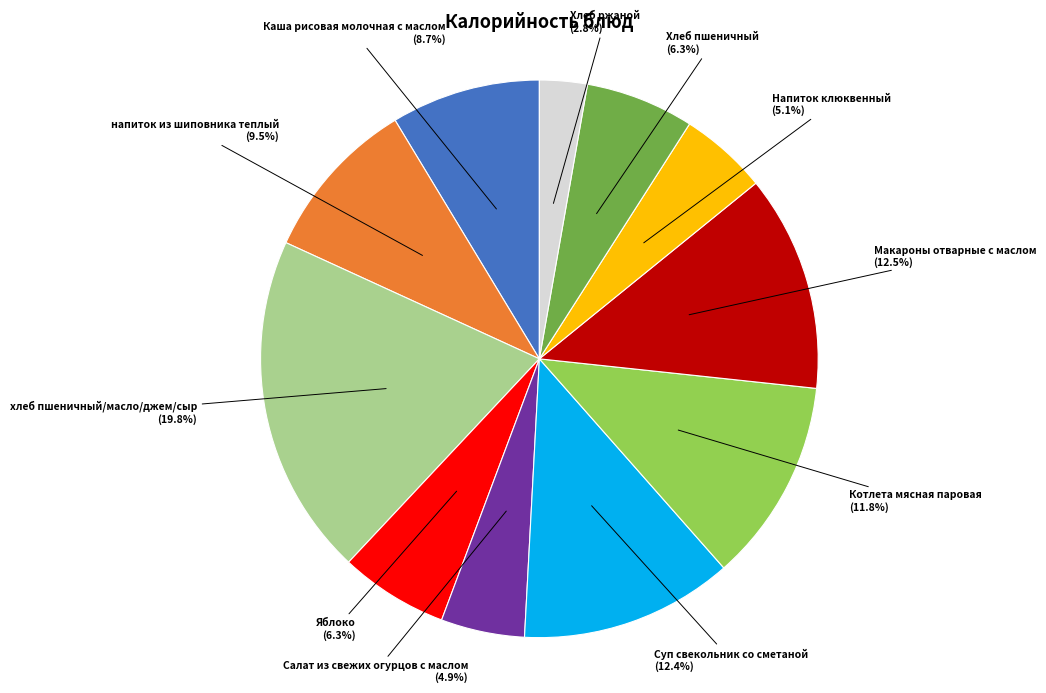

Which slice is the largest?

хлеб пшеничный/масло/джем/сыр